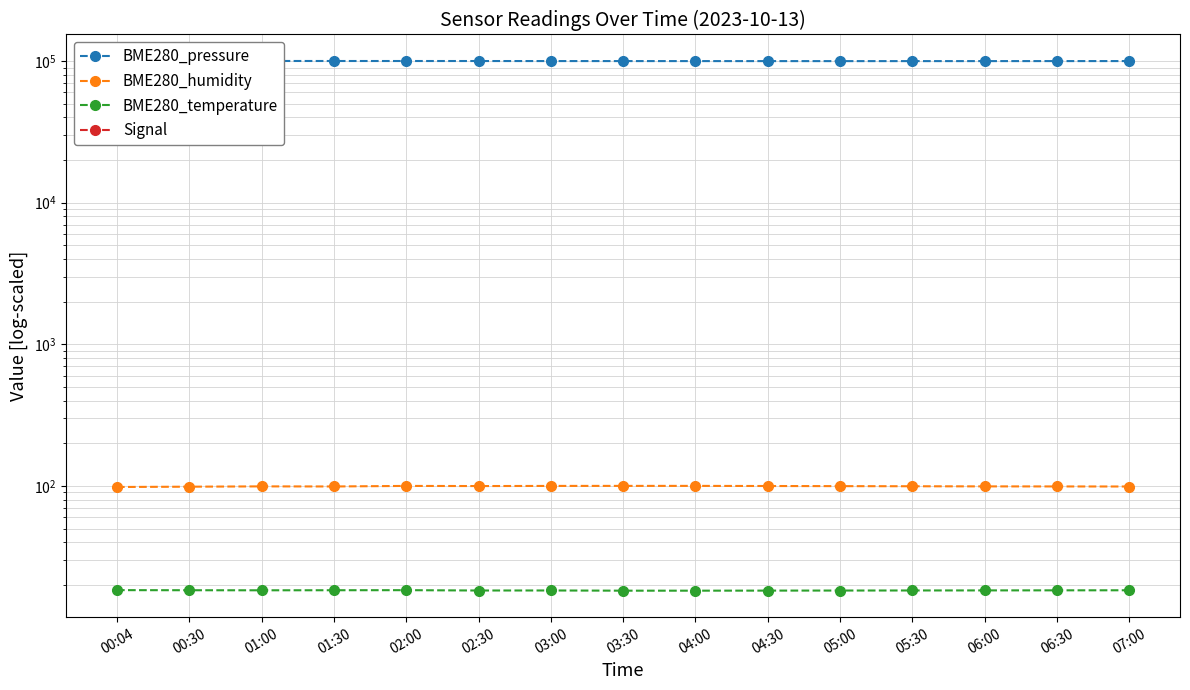

True or false: BME280_humidity and Signal cross at least once.

False